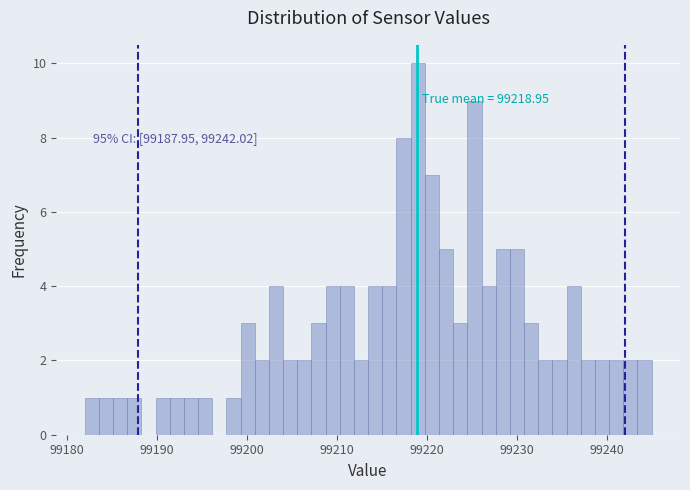

Around what value on the x-axis is the tallest bar? Give the approximate position of its centre, as read against the axis.

99219